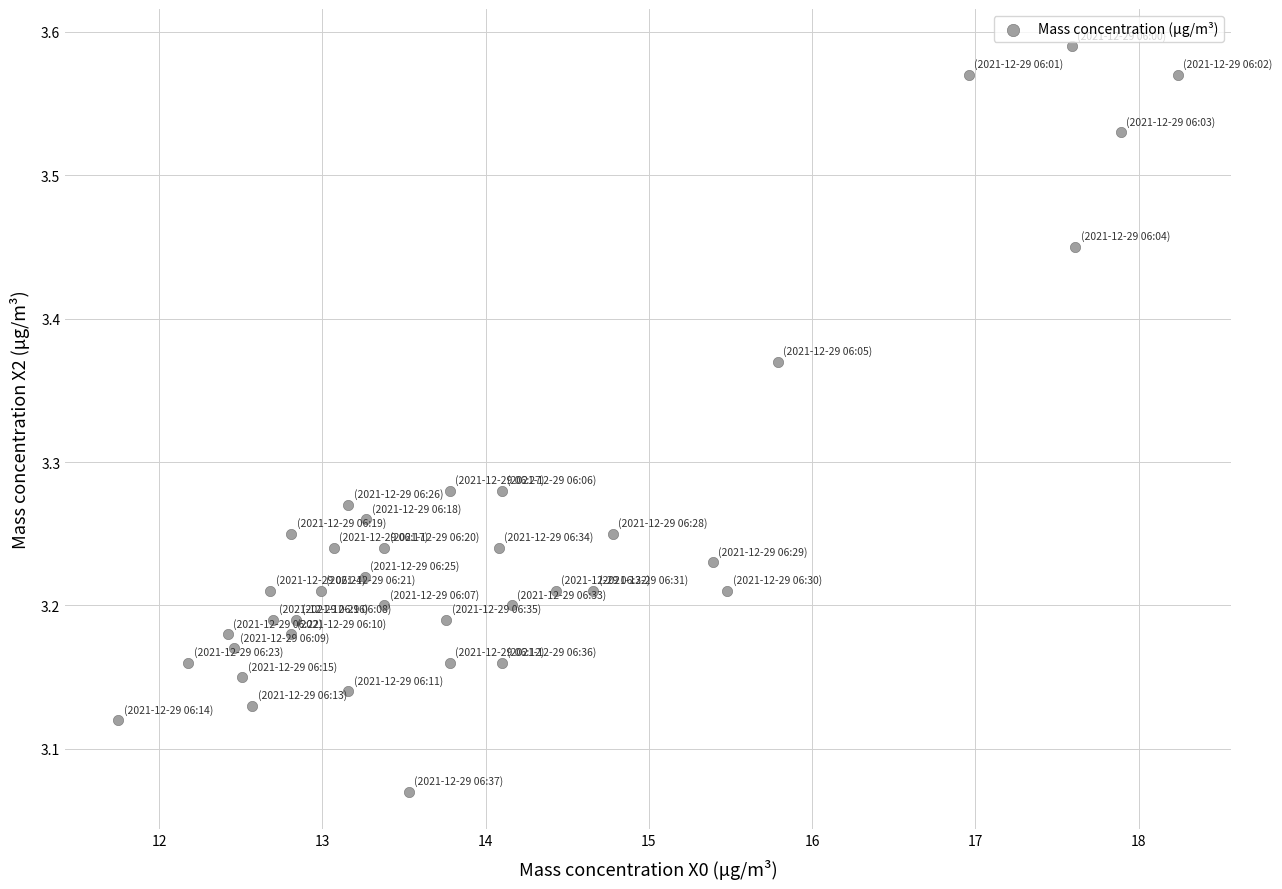

What is the range of Y values (max minus min)?

0.5